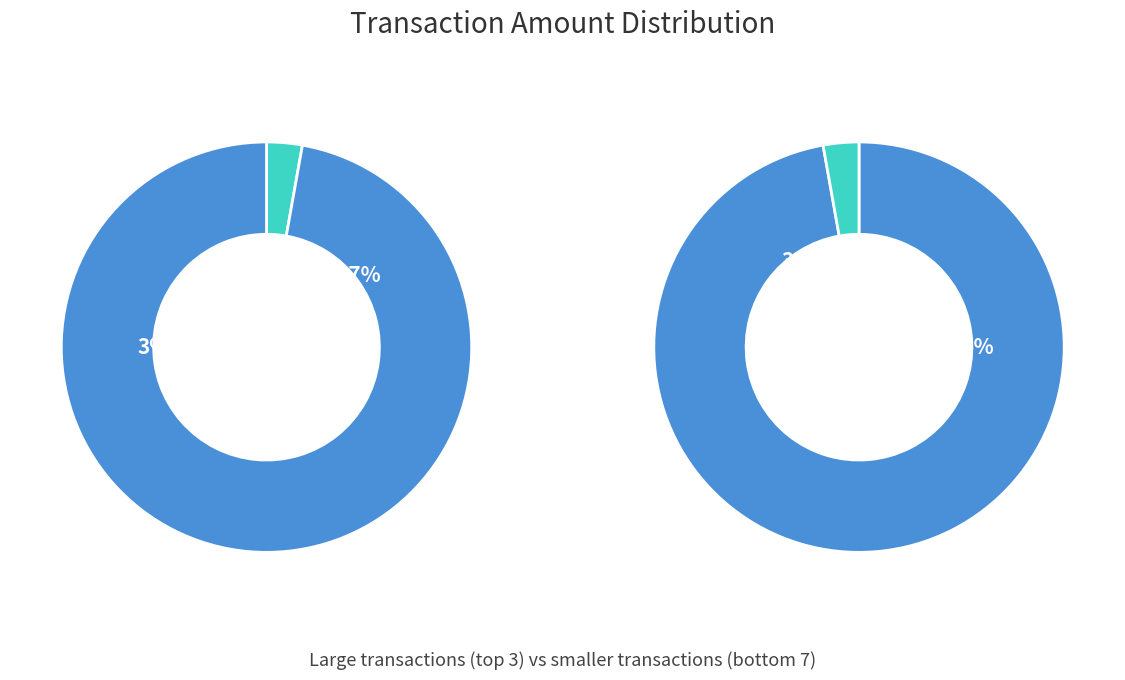

Combined, what portion of the pie is 29727 and 331814?

25.5%